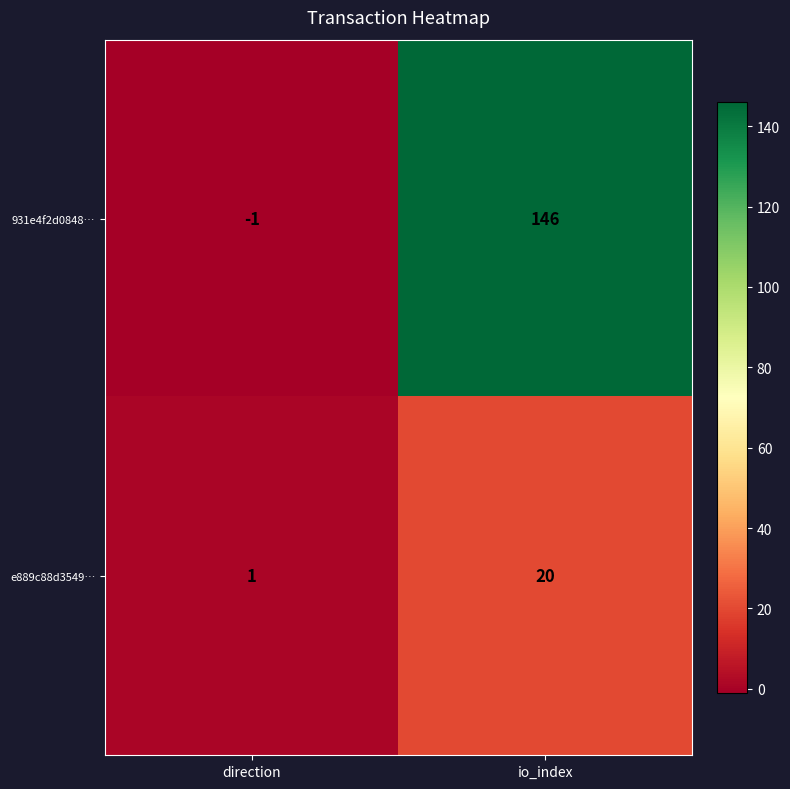

What is the difference between the 931e4f2d0848… values at io_index and direction?

147